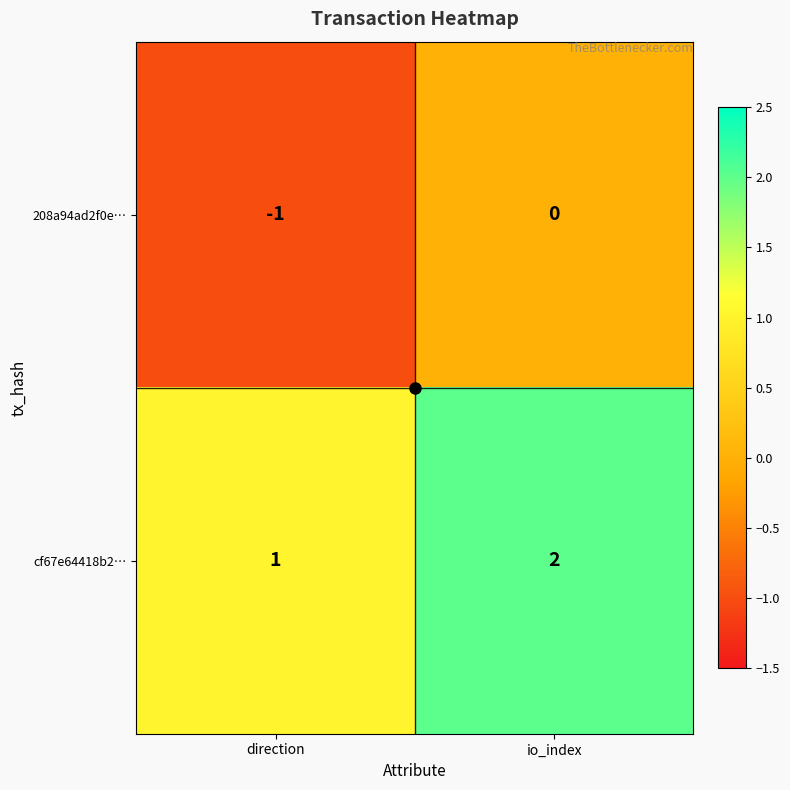

True or false: cf67e64418b2… has a value of 1 at direction.

True